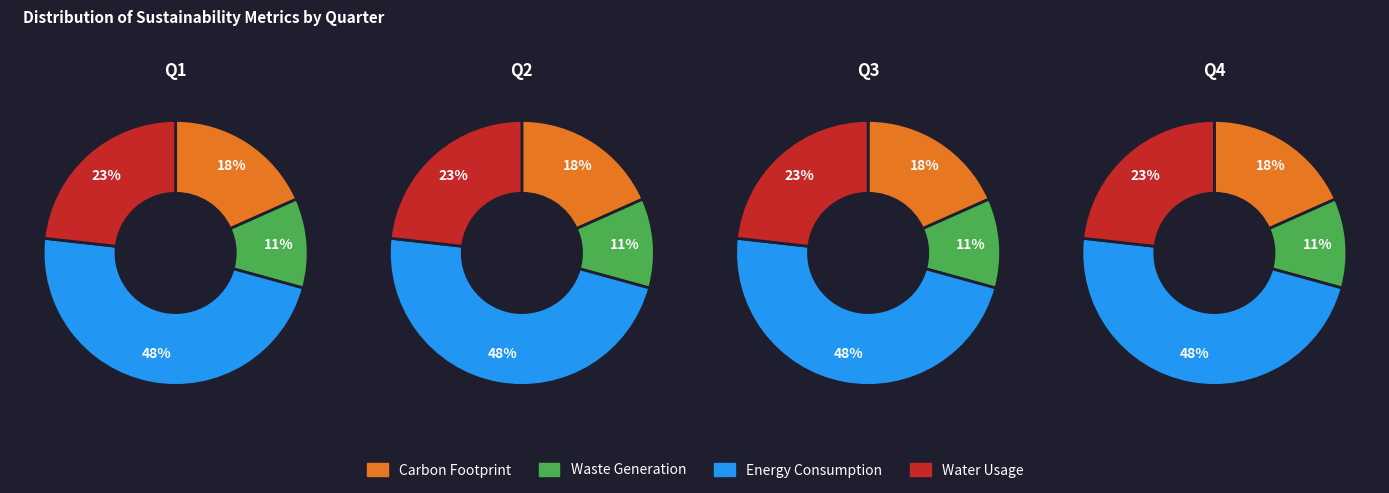

How many segments does this pie chart have?

4